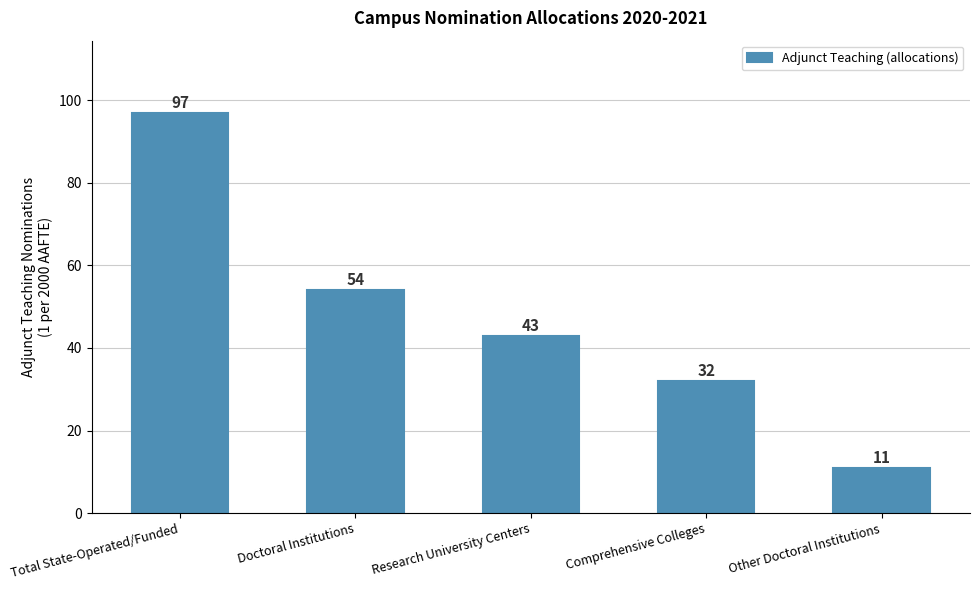

What is the value of the 3rd bar from the left?

43